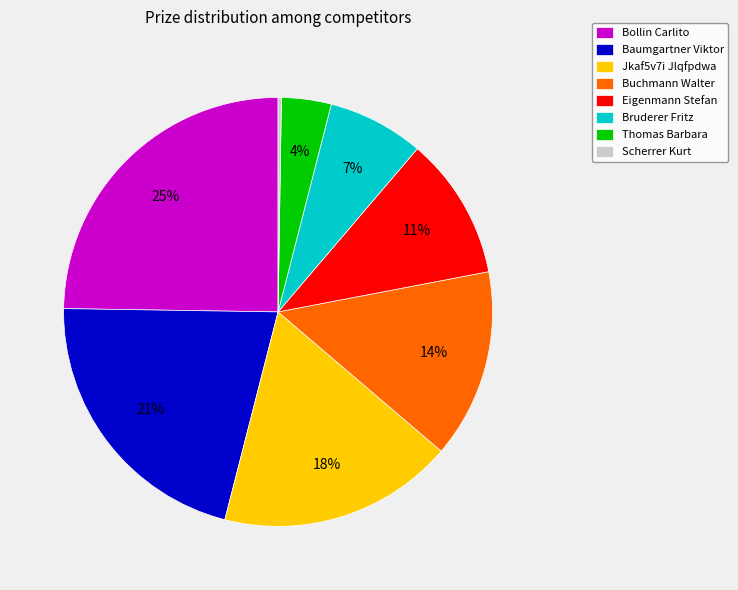

To the nearest percent, what is the difference between the Thomas Barbara and Jkaf5v7i Jlqfpdwa slice percentages?

14%